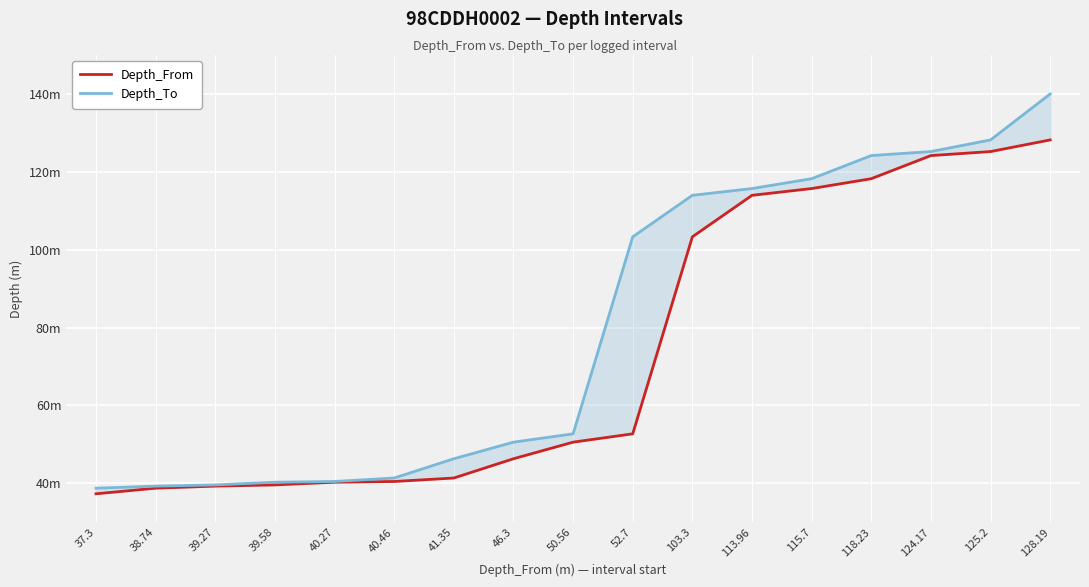

Rank the series at 46.3 from highest to lowest value.

Depth_To, Depth_From